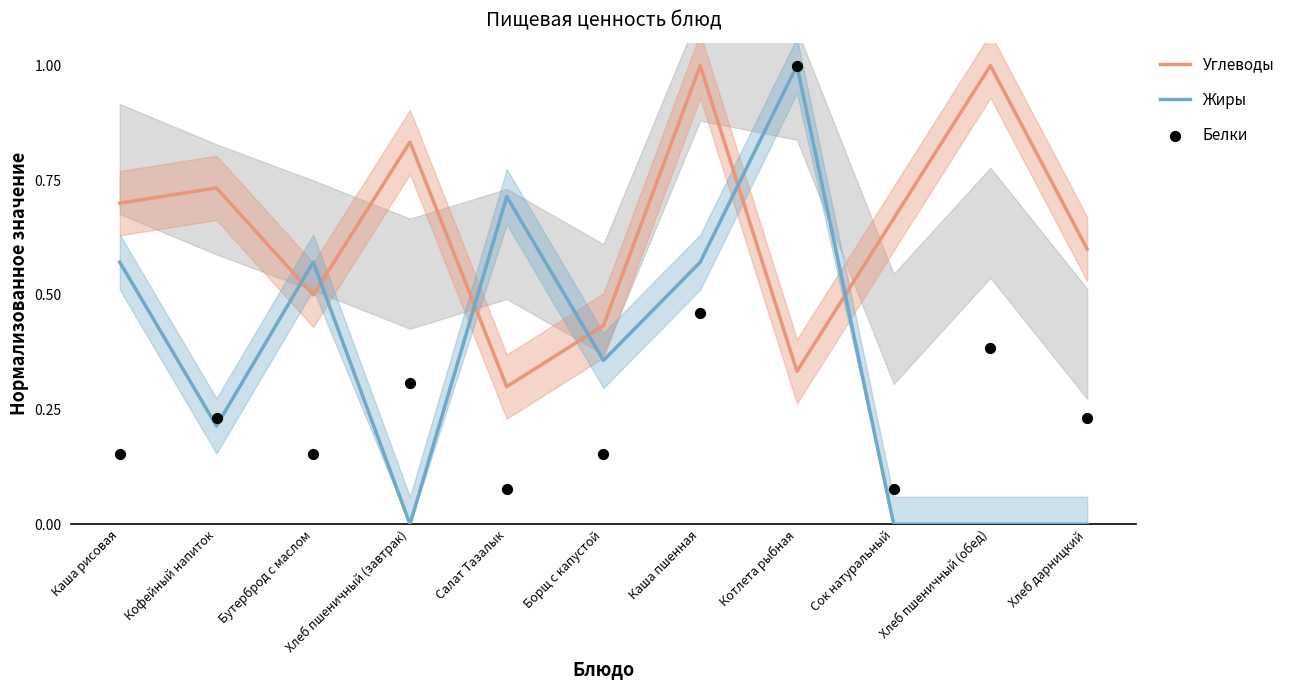

Which series contains the highest Y value?

Углеводы